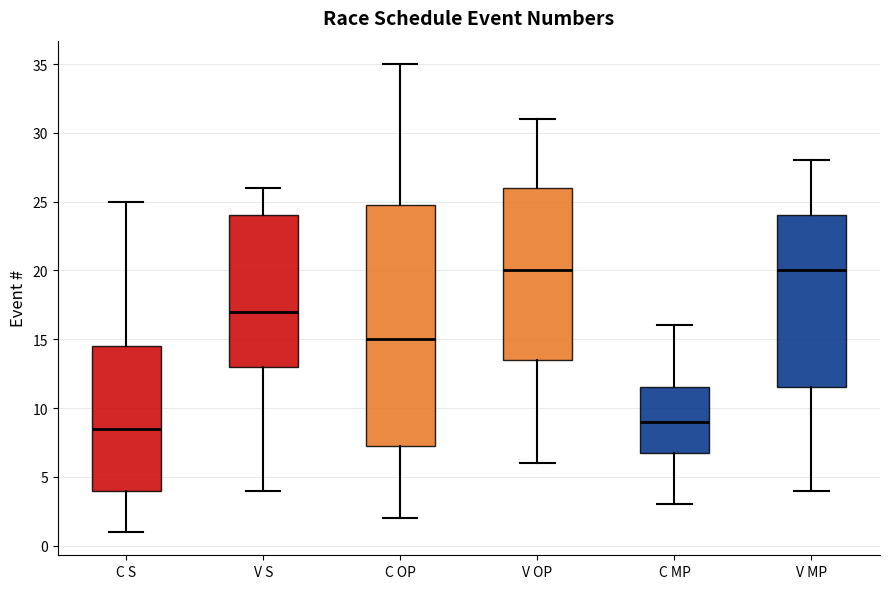

Comparing the boxes themselves (not the whiskers), which one is the tallest?

C OP